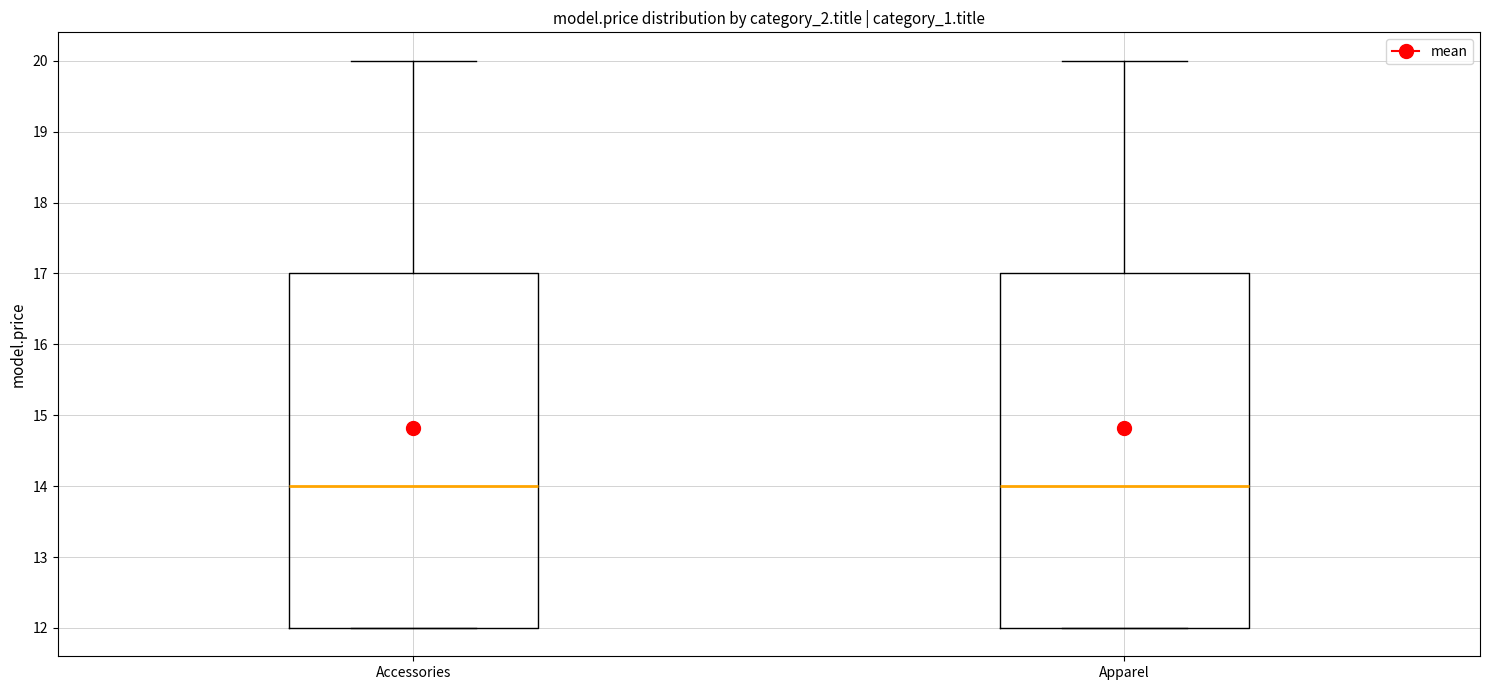

Reading left to right, read every box against the y-axis: the position of its median line, the range the box covers, and the ends of its whiskers. The values are not printed on the chart, so give them approximately, as read against the axis.

Accessories: median 14, box 12 to 17, whiskers 12 to 20
Apparel: median 14, box 12 to 17, whiskers 12 to 20